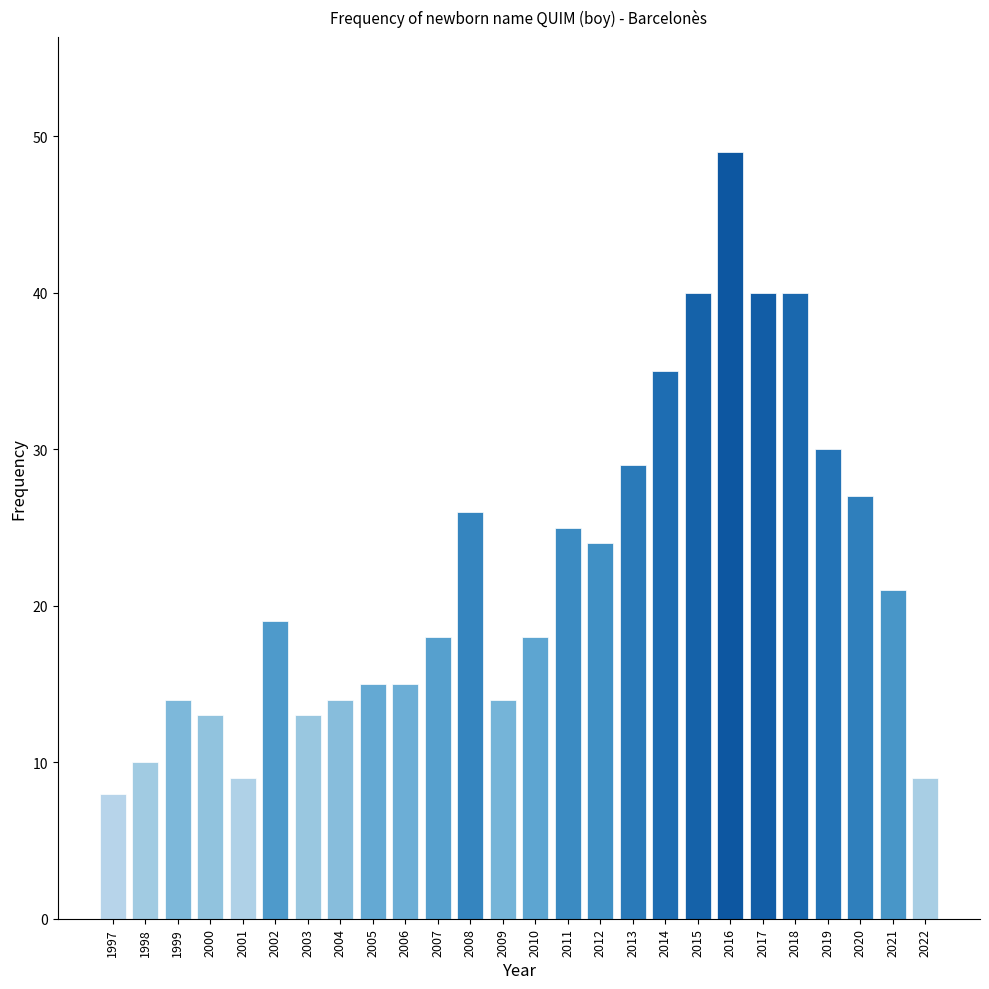

Approximately how many times larger is the value at 2019 compared to 2022?

3.3